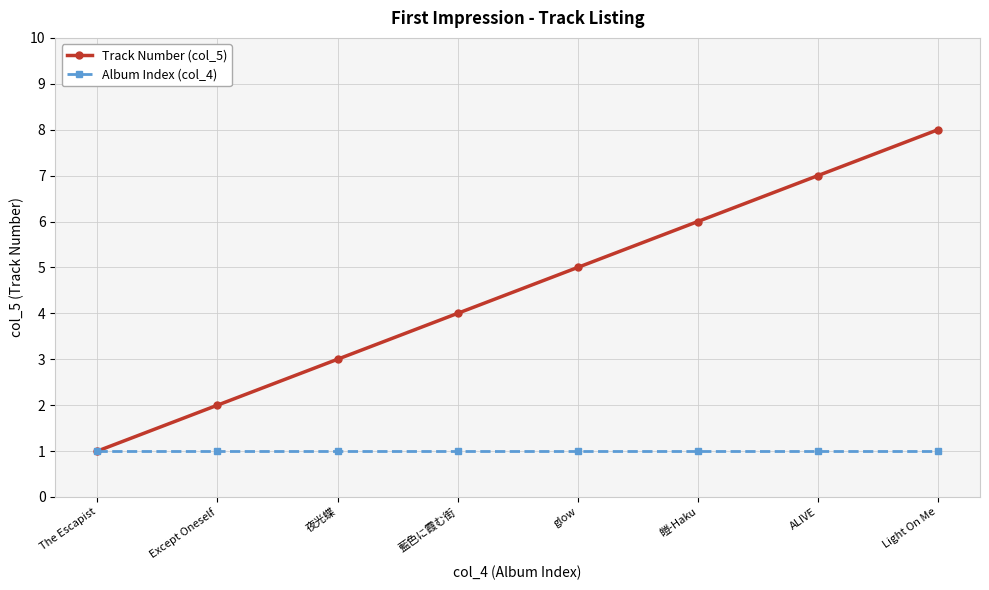

Reading right to left, transcribe all the data shown in this chart.

Track Number (col_5): Light On Me=8	ALIVE=7	皚-Haku=6	glow=5	藍色に霞む街=4	夜光蝶=3	Except Oneself=2	The Escapist=1
Album Index (col_4): Light On Me=1	ALIVE=1	皚-Haku=1	glow=1	藍色に霞む街=1	夜光蝶=1	Except Oneself=1	The Escapist=1